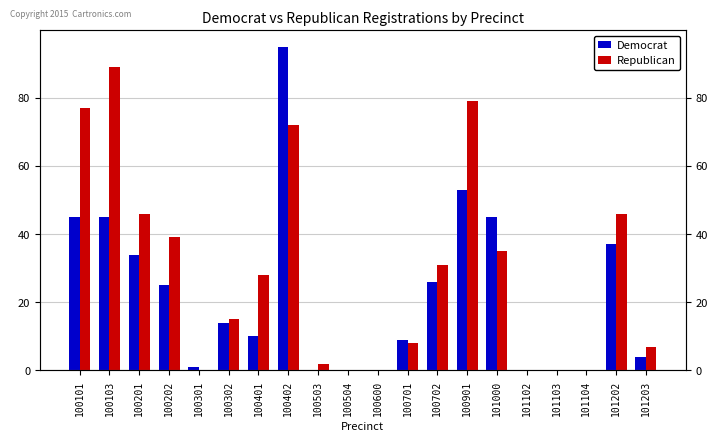

What are all the series names shown in the legend?

Democrat, Republican